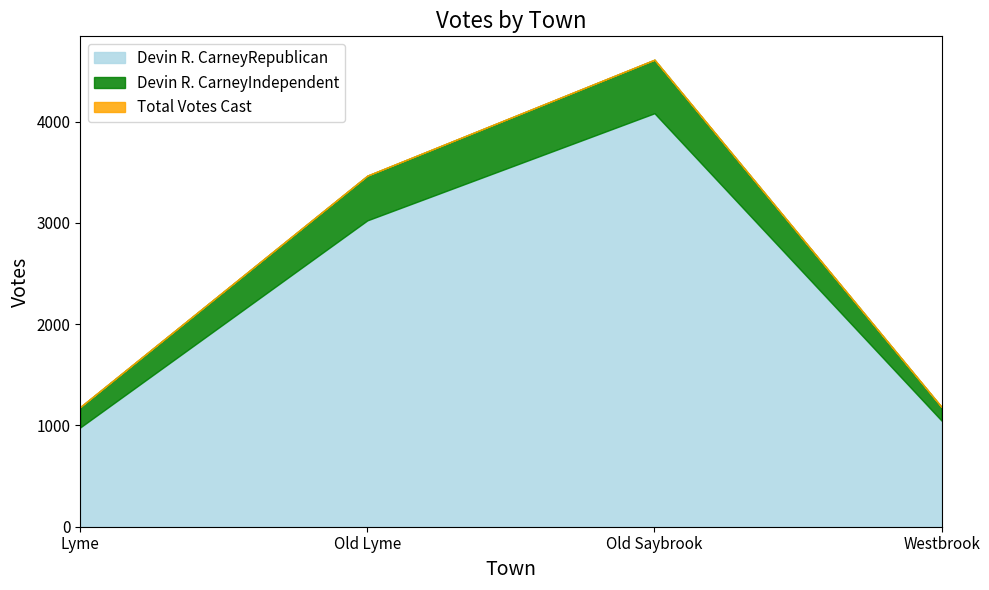

What are all the series names shown in the legend?

Devin R. CarneyRepublican, Devin R. CarneyIndependent, Total Votes Cast